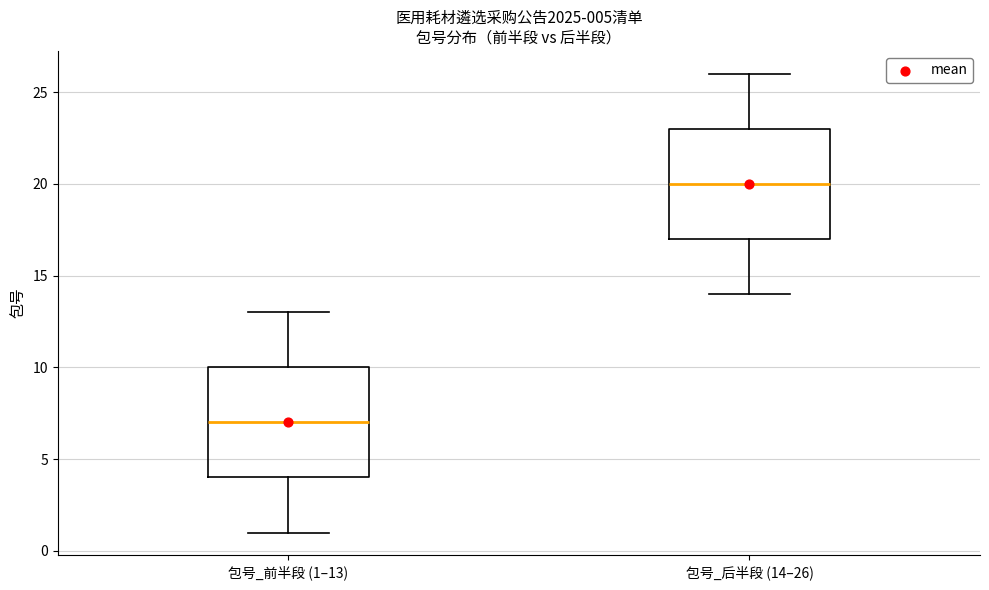

Which box has the lowest median line?

包号_前半段 (1–13)